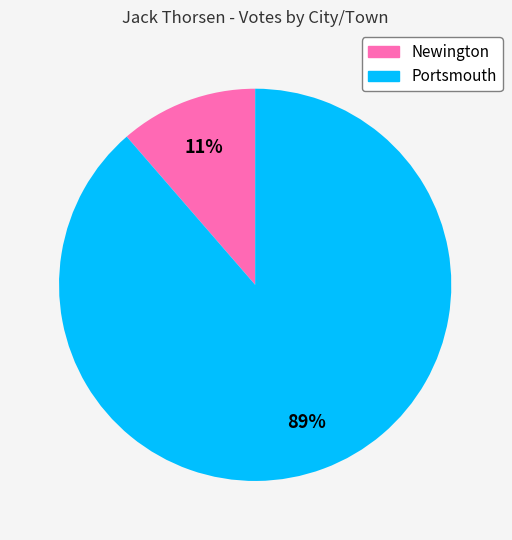

Count the number of slices in the pie.

2